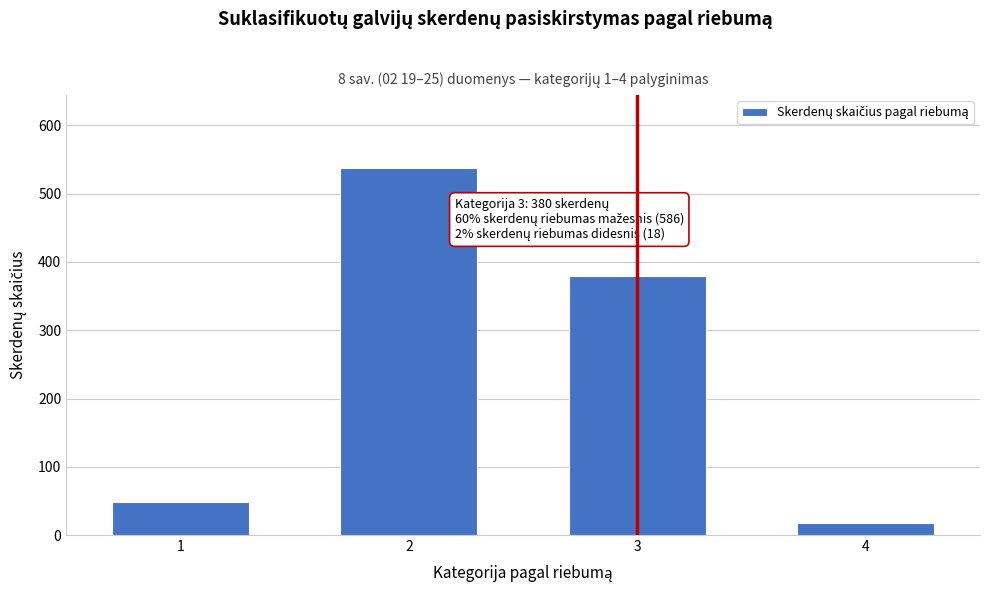

Reading left to right, transcribe all the data shown in this chart.

1=49	2=537	3=380	4=18